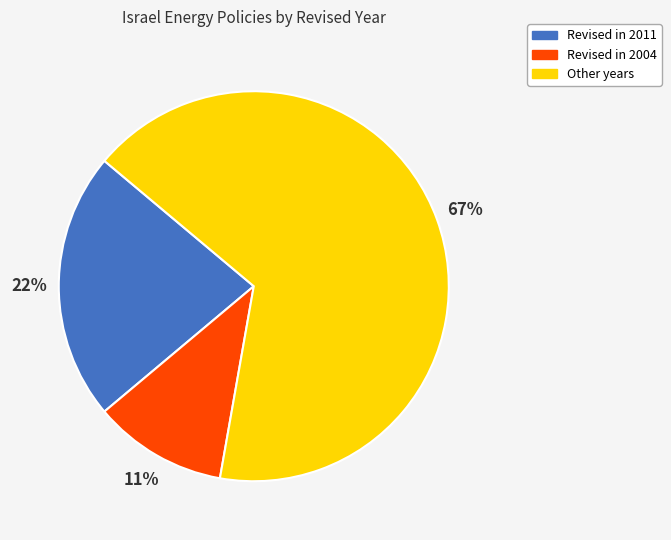

How many segments does this pie chart have?

3